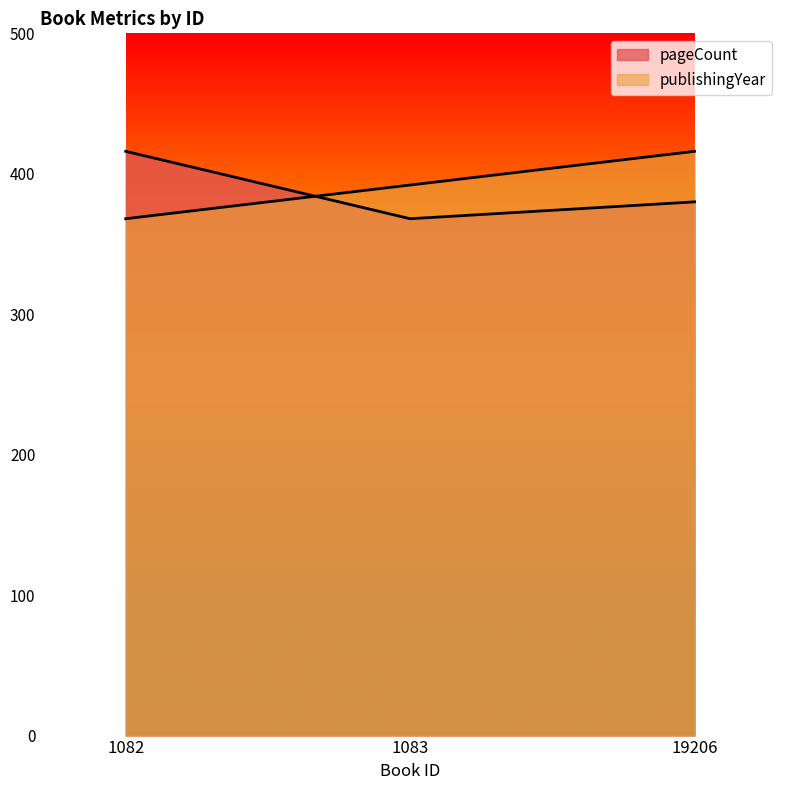

Count the number of categories in the chart.

3